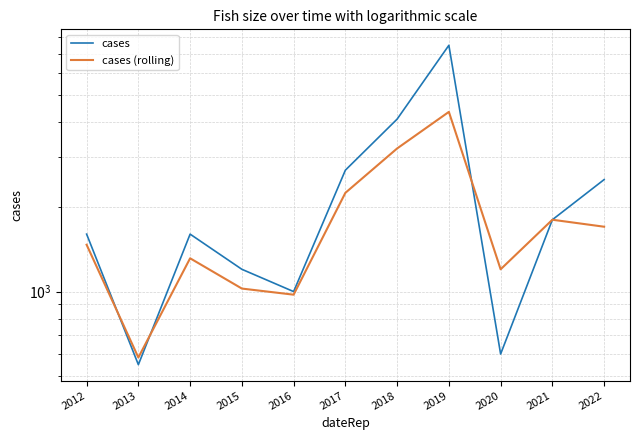

Reading left to right, transcribe all the data shown in this chart.

cases: 2012=1600	2013=550	2014=1600	2015=1200	2016=1000	2017=2700	2018=4100	2019=7500	2020=600	2021=1800	2022=2500
cases (rolling): 2012=1467	2013=583	2014=1313	2015=1025	2016=975	2017=2243	2018=3225	2019=4350	2020=1200	2021=1800	2022=1700